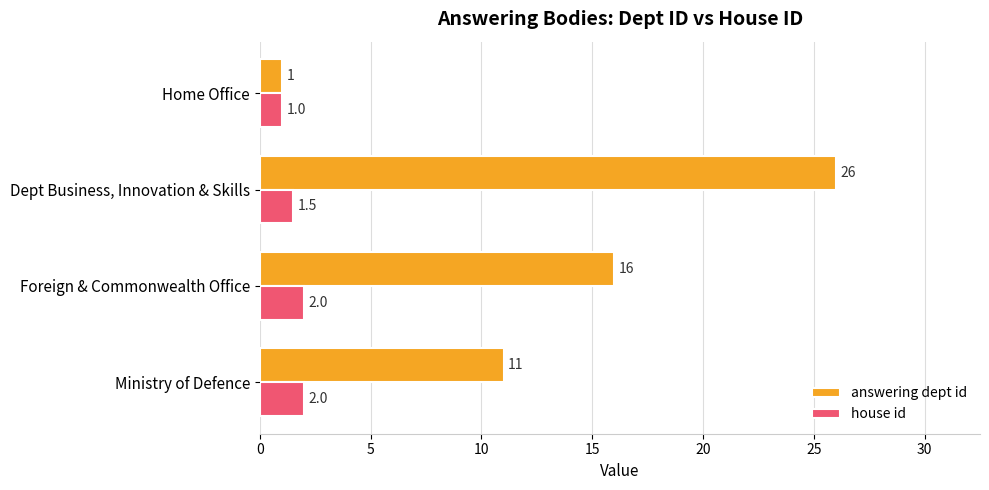

Rank the series at Dept Business, Innovation & Skills from lowest to highest value.

house id, answering dept id